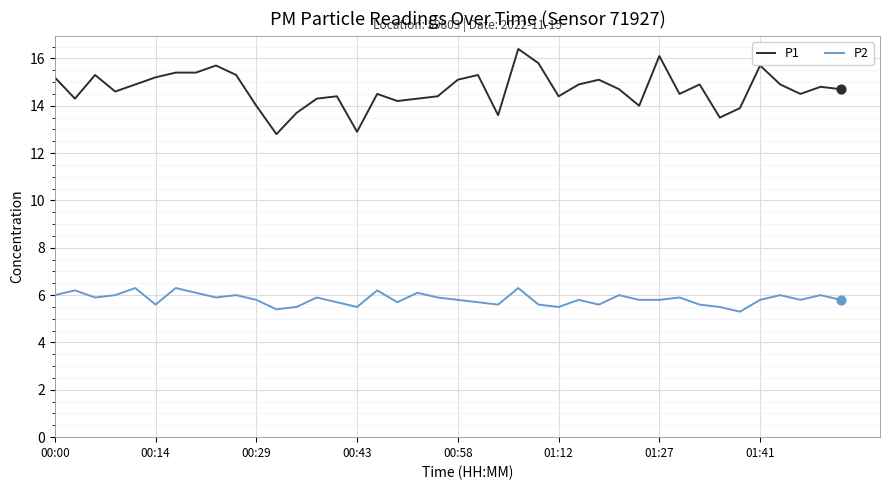

Which series has the largest range (max minus min)?

P1